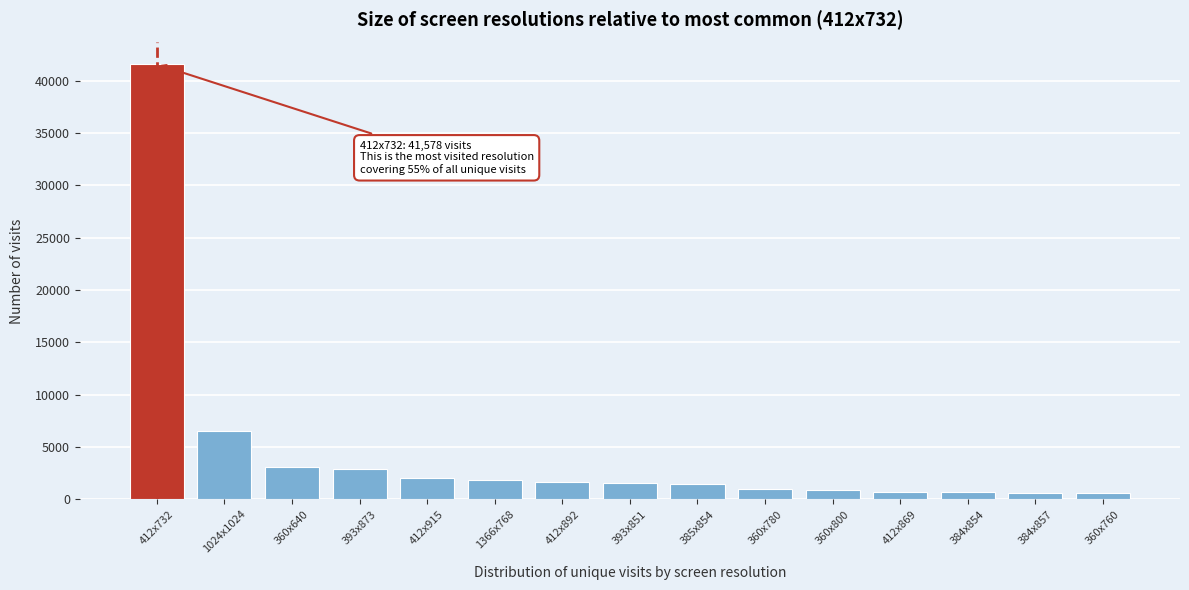

What is the average value?

4480